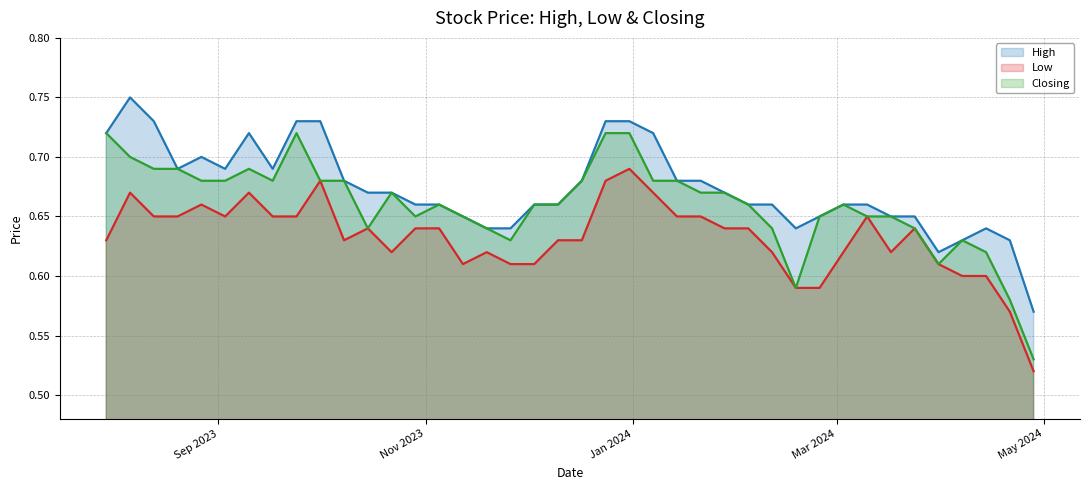

True or false: Closing and High cross at least once.

False